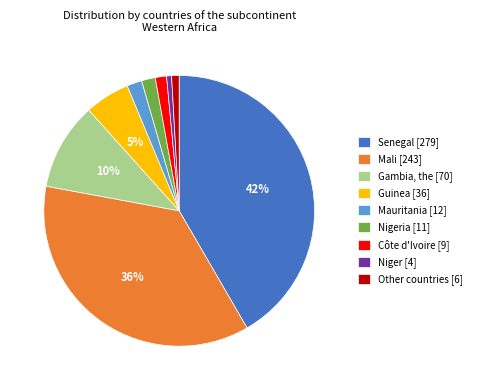

The Gambia, the [70] slice represents 16% of the pie. True or false?

False